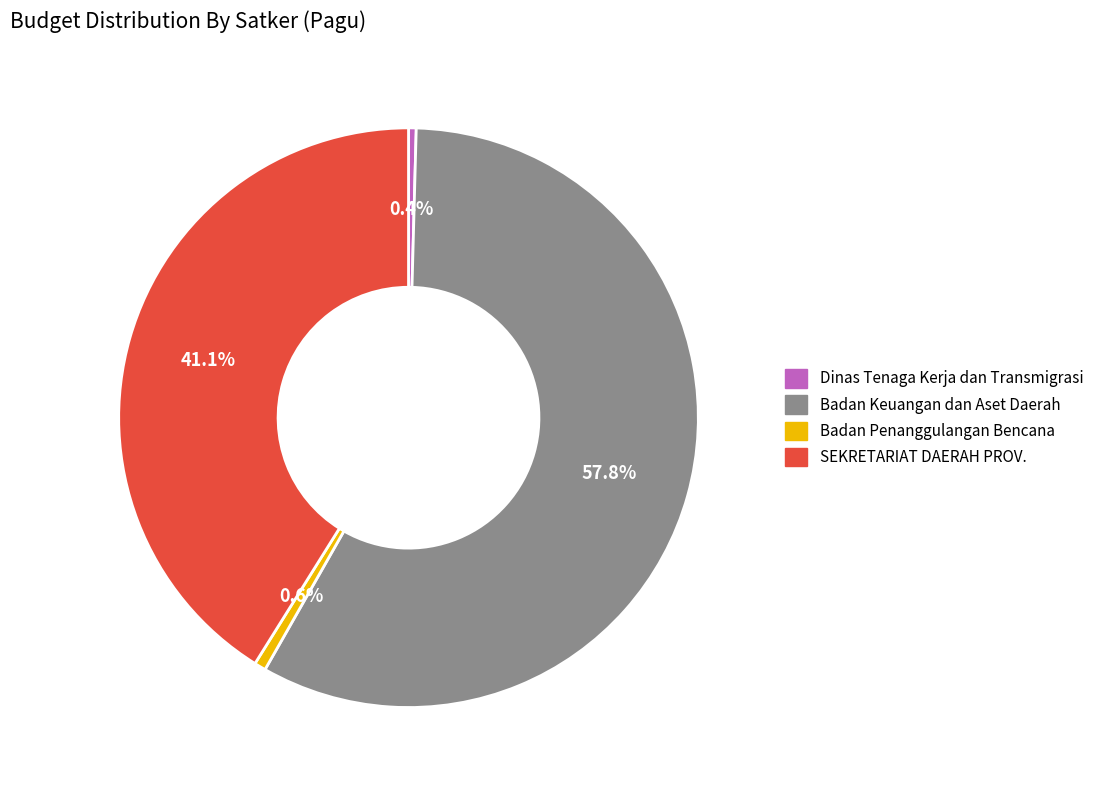

Does any single category account for the majority?

Yes